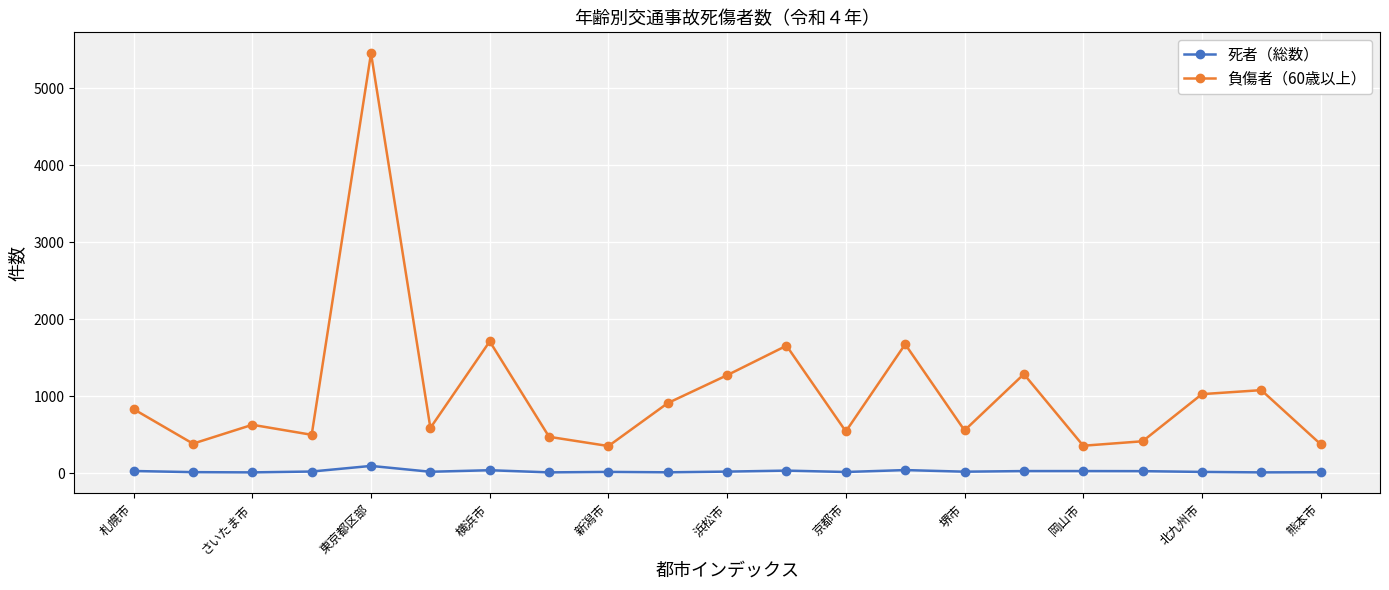

True or false: 負傷者（60歳以上） and 死者（総数） cross at least once.

False